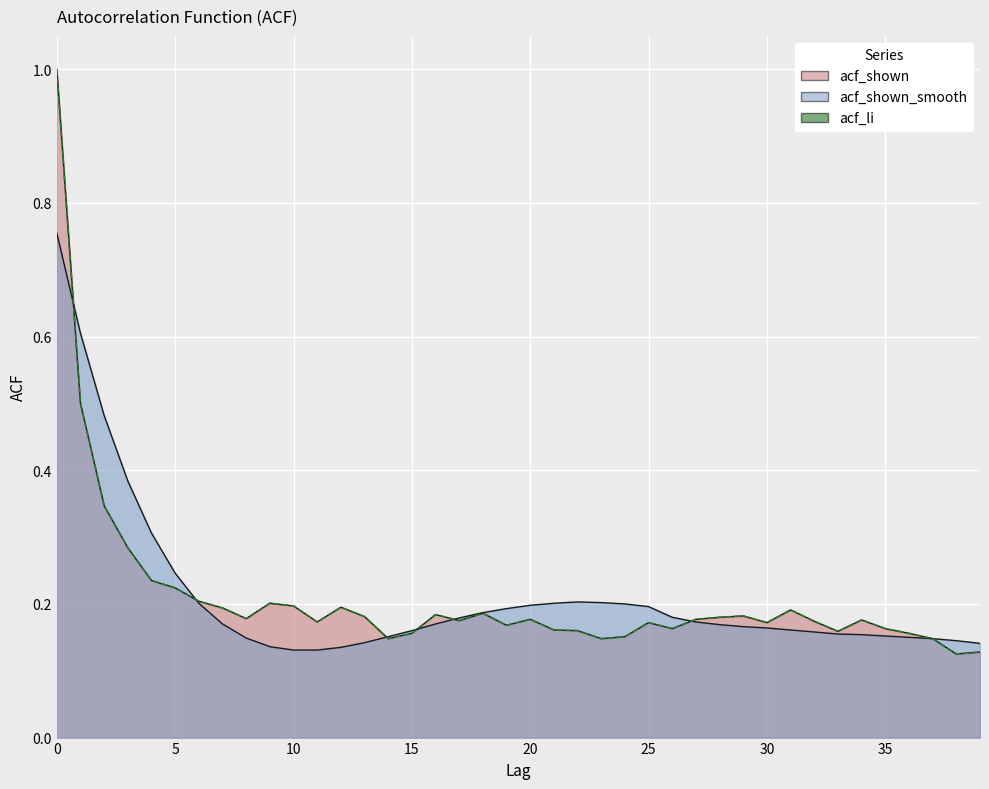

Is the value of acf_shown at 21 greater than the value of acf_li at 2?

No